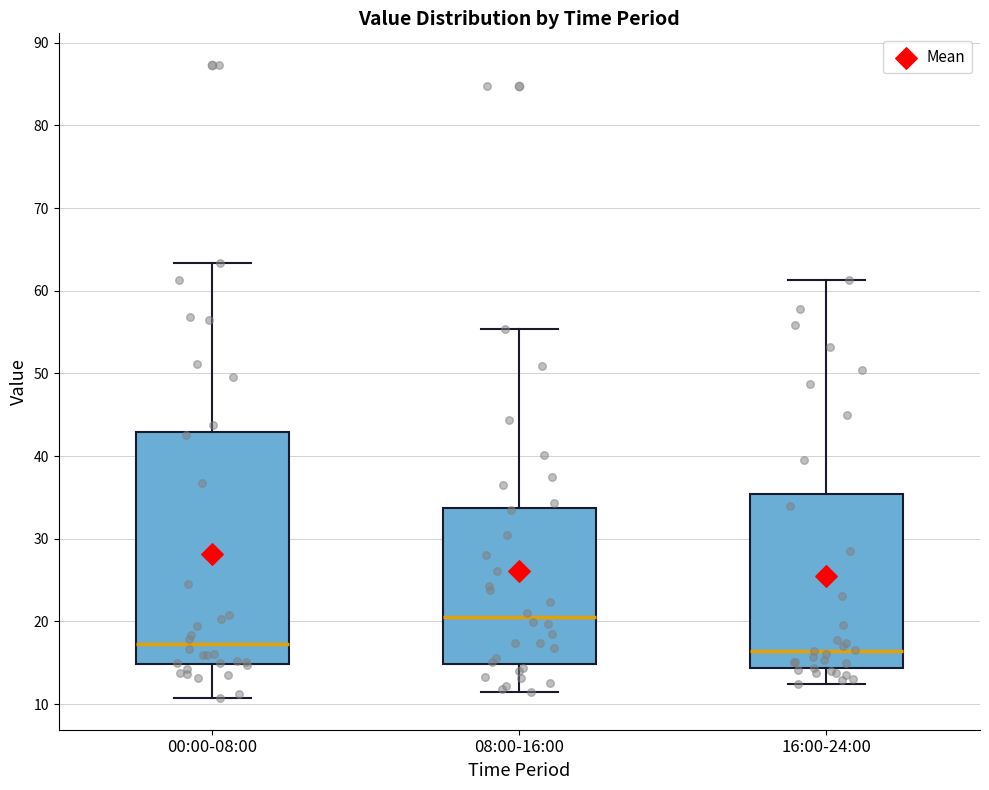

Reading left to right, transcribe this box plot: for each box, give where its median line is, the range the box spans, and where its two whiskers end, as read against the y-axis. The values are not printed on the chart, so give them approximately, as read against the axis.

00:00-08:00: median 17, box 15 to 43, whiskers 11 to 63
08:00-16:00: median 21, box 15 to 34, whiskers 11 to 55
16:00-24:00: median 16, box 14 to 35, whiskers 12 to 61